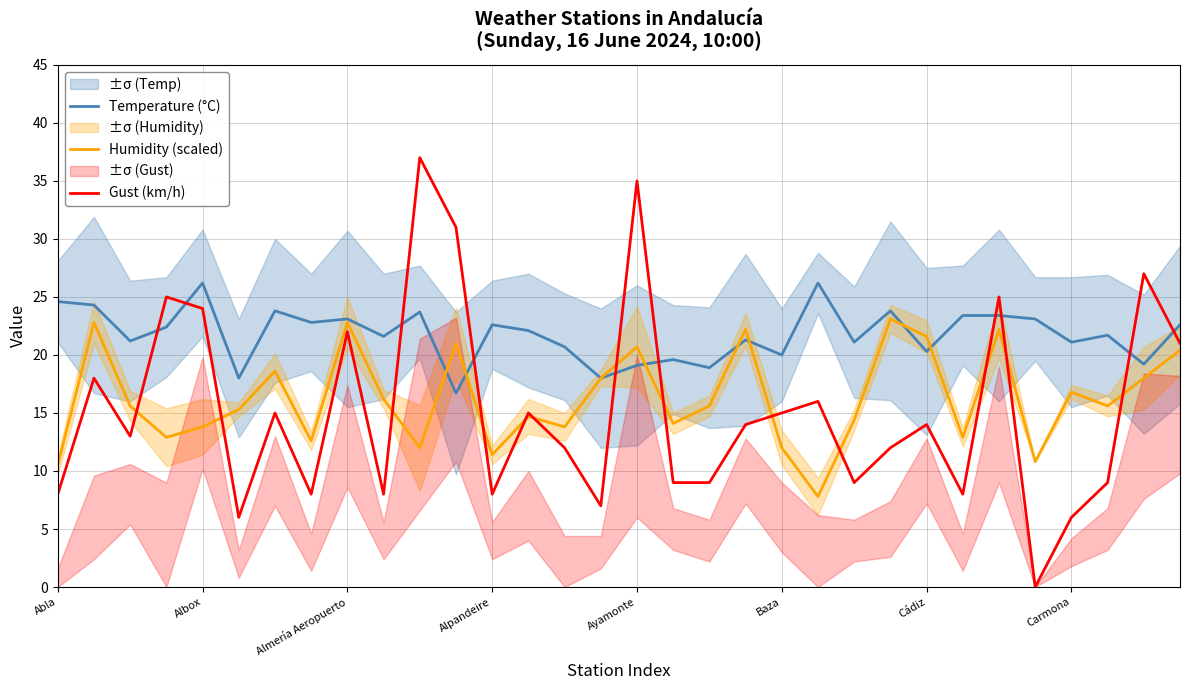

What is the maximum value for Gust (km/h)?

37.0